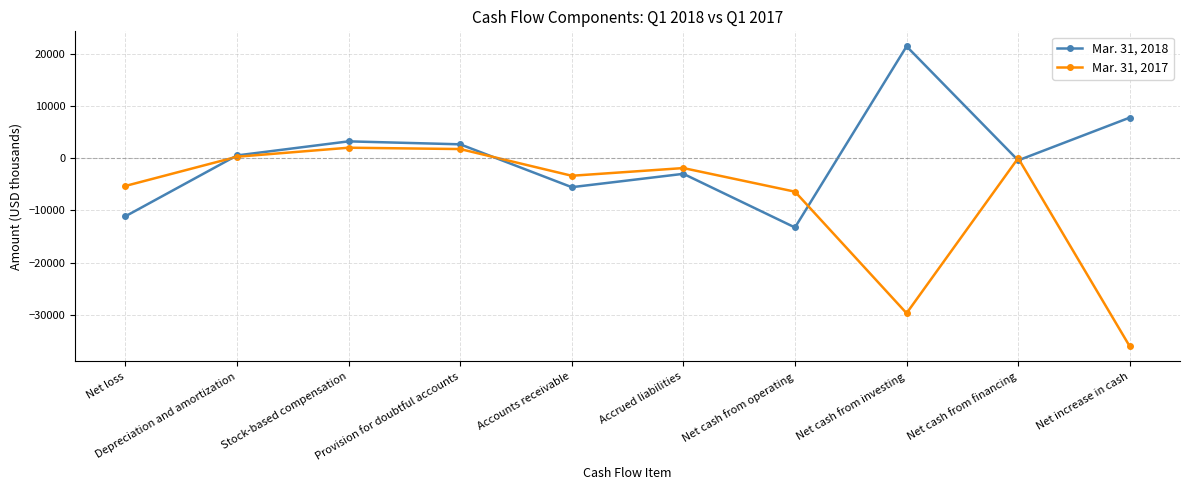

What is the average value of the Mar. 31, 2017 series?

-7855